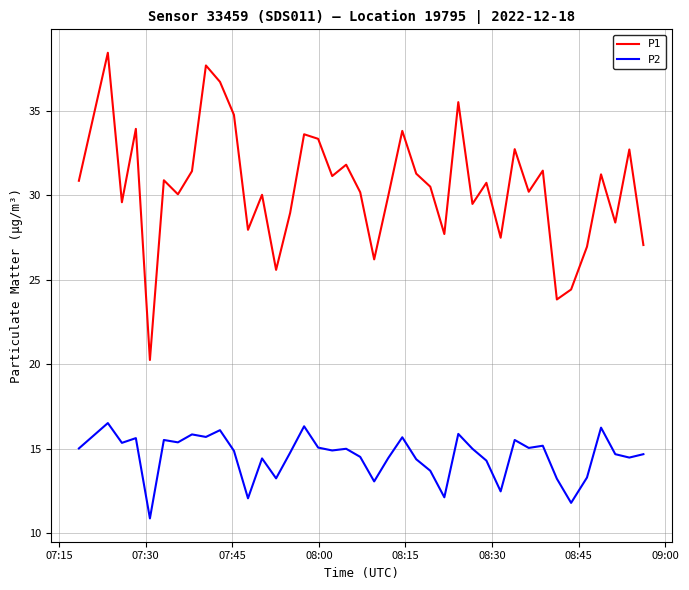

Rank the series by their maximum value, from lowest to highest.

P2, P1